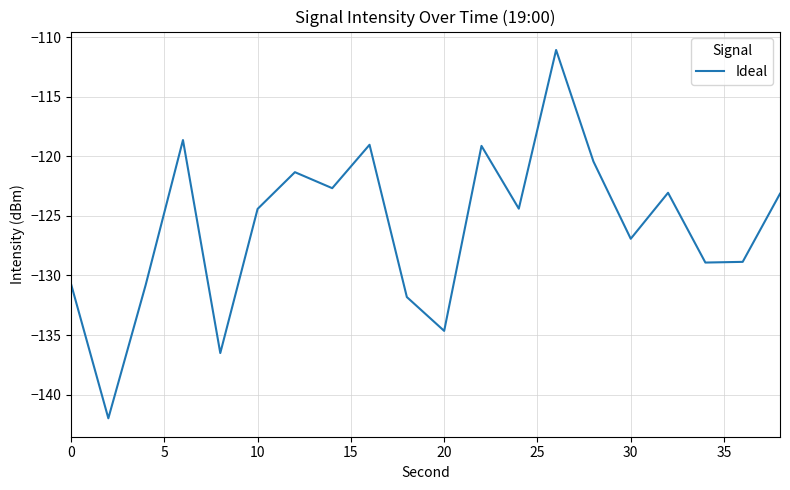

True or false: there are more than 2 points higher than both neighbors.

True